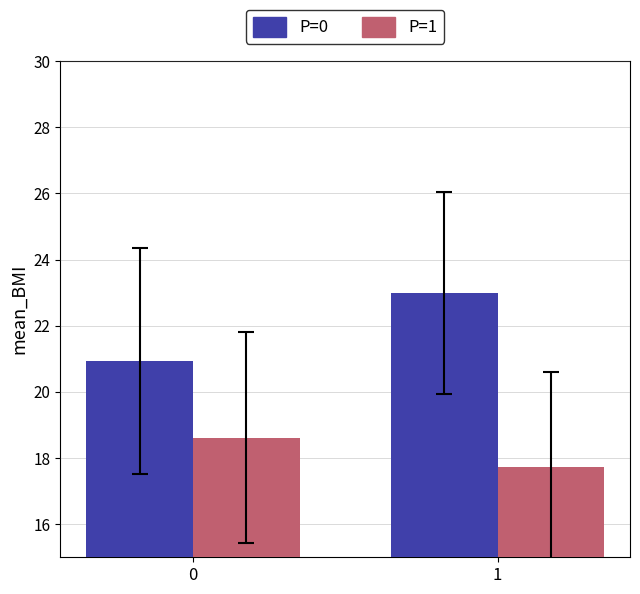

Reading left to right, extract all data points from this chart.

P=0: 20.9	23.0
P=1: 18.6	17.7